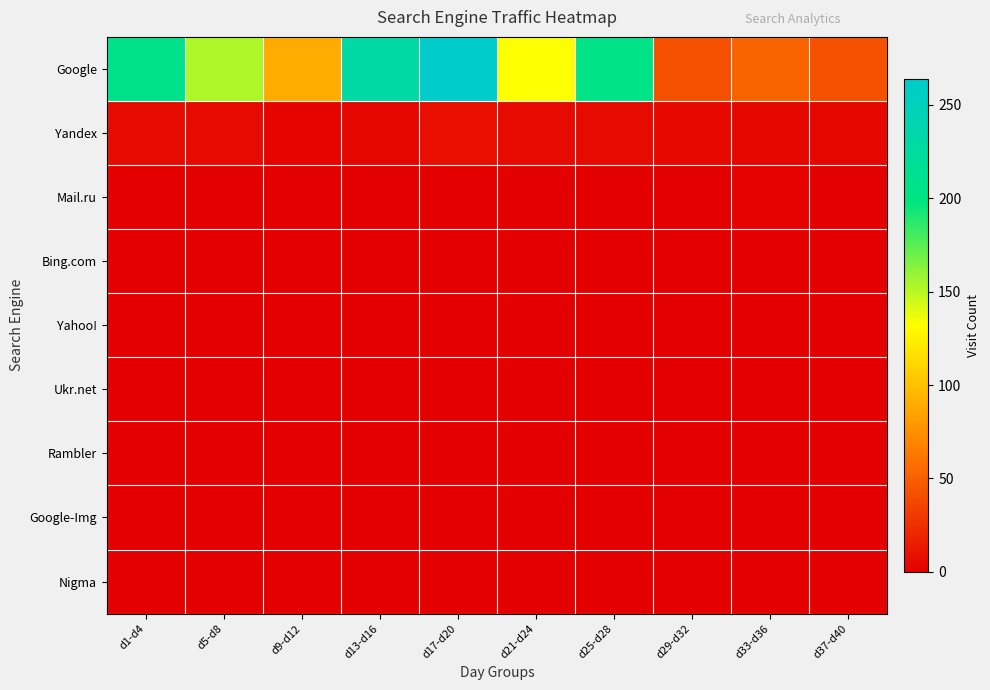

Which series has the largest total across all categories?

Google